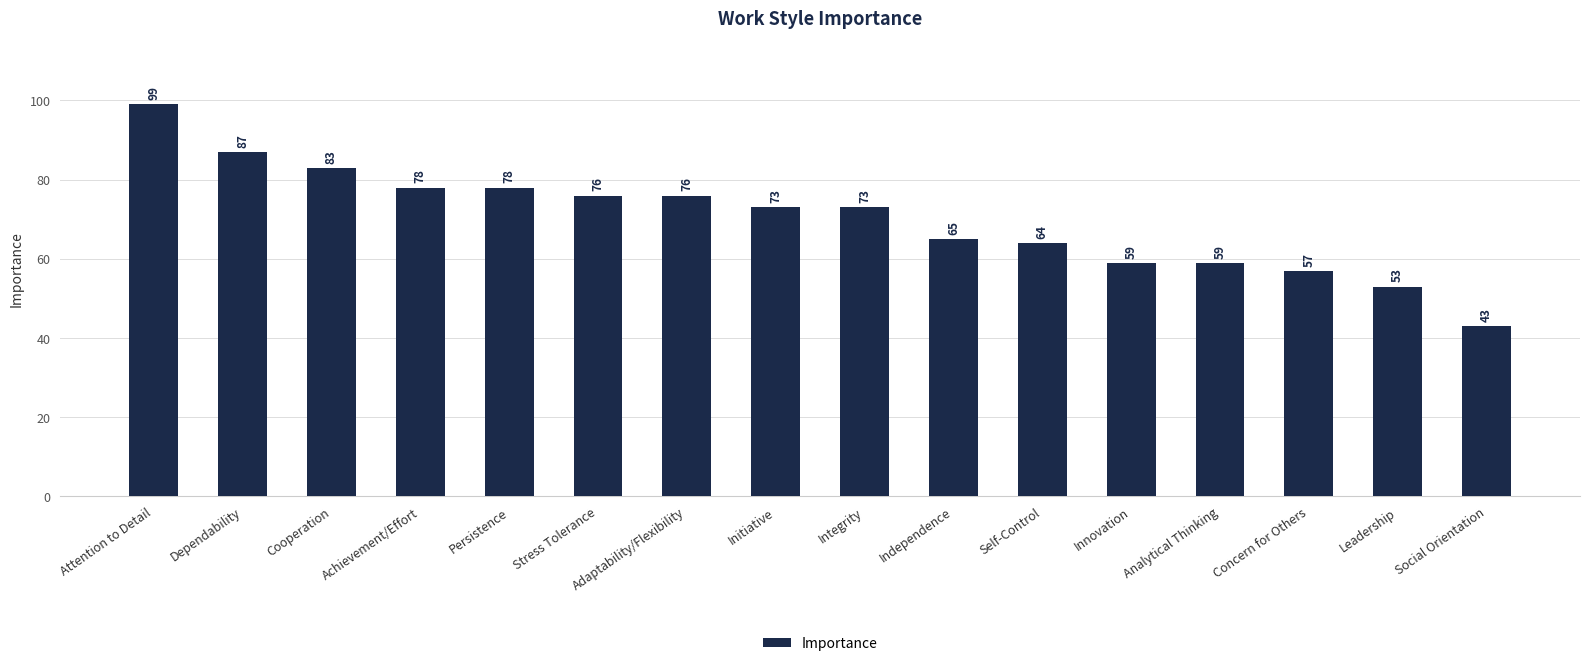

What is the difference between the maximum and minimum values?

56